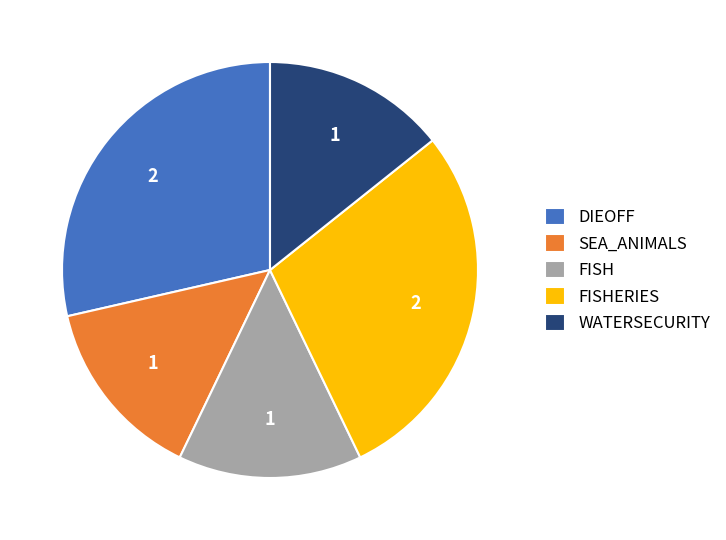

Combined, do DIEOFF and SEA_ANIMALS account for over 50%?

No